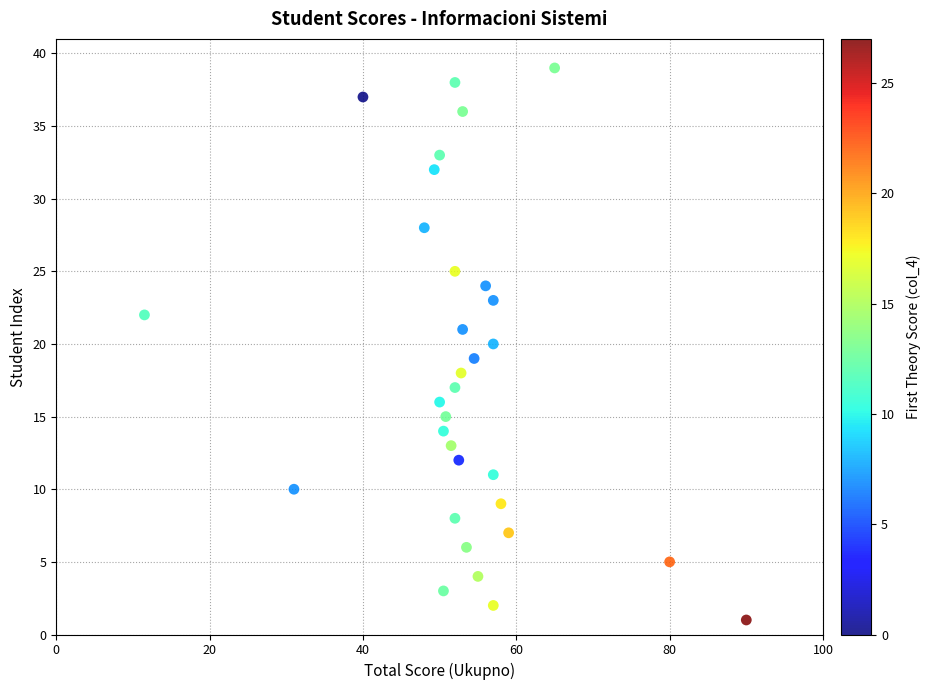

What is the range of Y values (max minus min)?

38